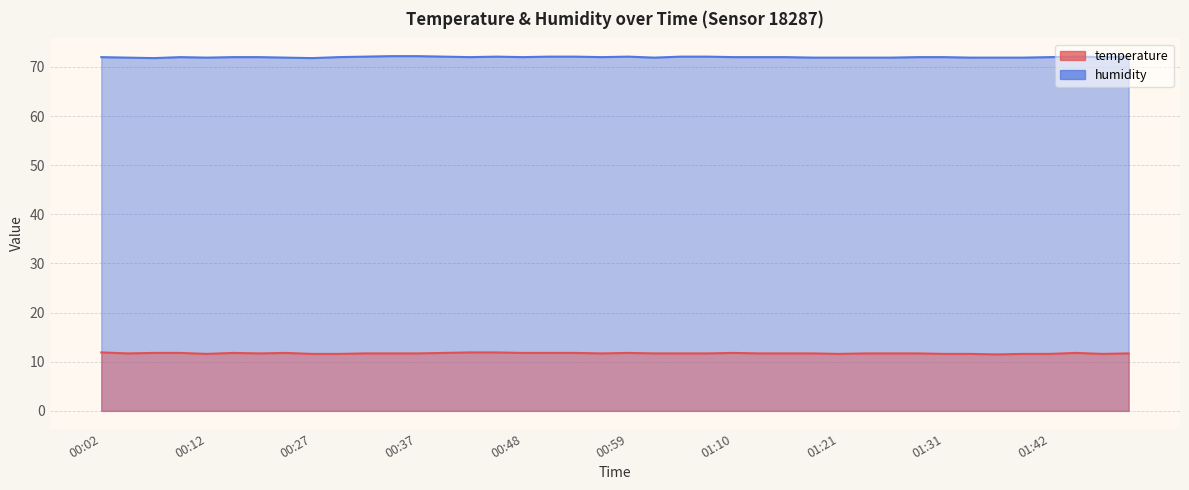

At which category is the sum across all series the highest?

00:45